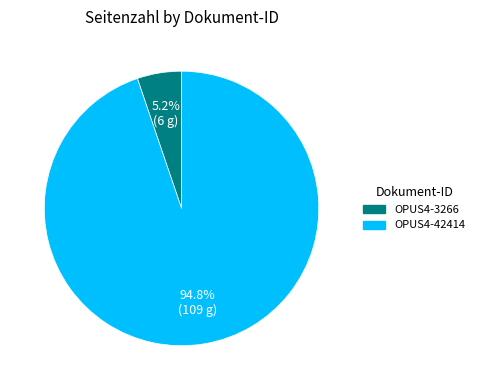

To the nearest percent, what is the difference between the largest and smallest slice percentages?

90%